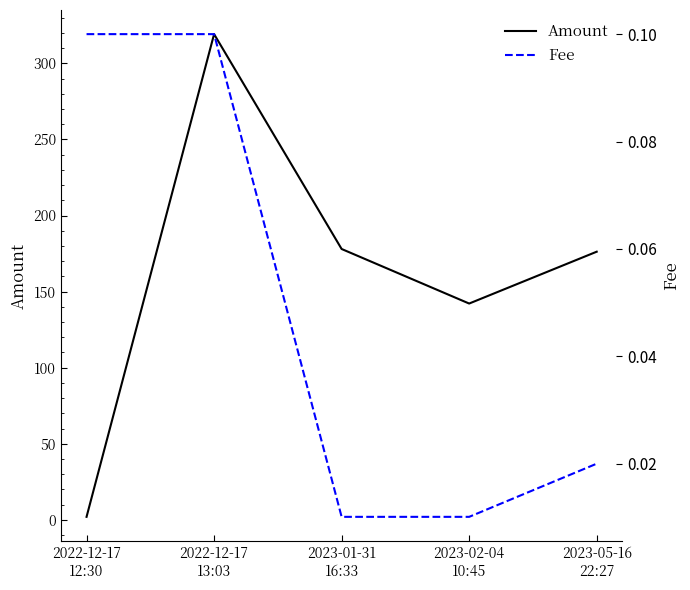

True or false: Fee has more than 0 points higher than both neighbors.

False